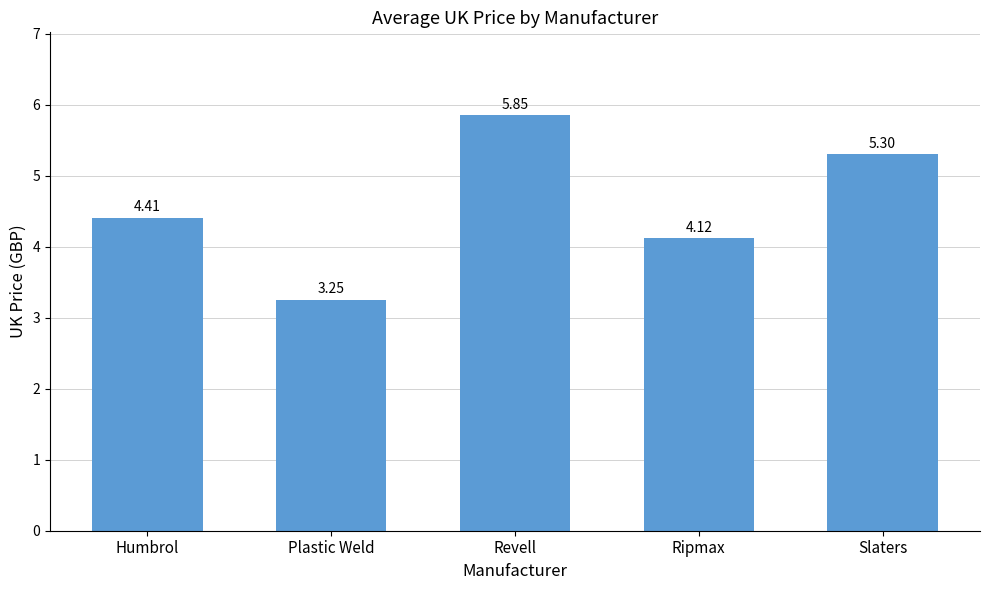

What is the label of the 4th bar from the right?

Plastic Weld